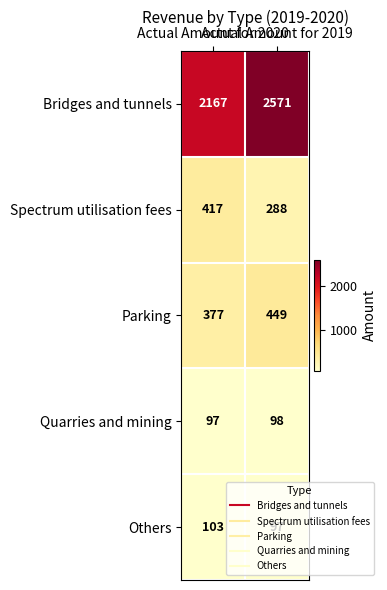

What is the difference between the maximum and minimum values in the Spectrum utilisation fees series?

129